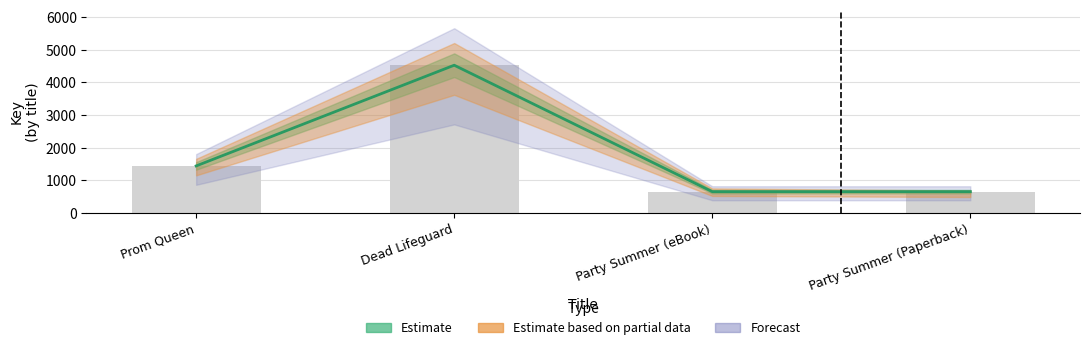

Reading left to right, extract all data points from this chart.

1446	4527	659	659